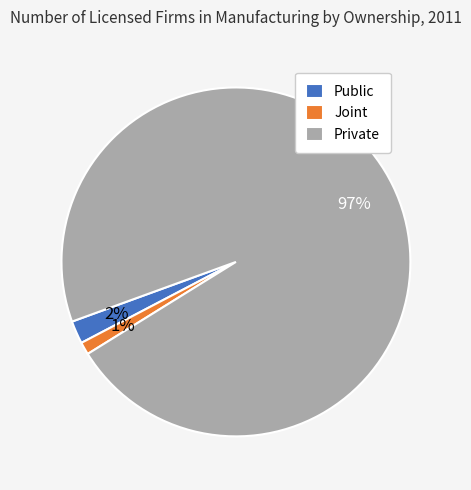

Which slice is the largest?

Private